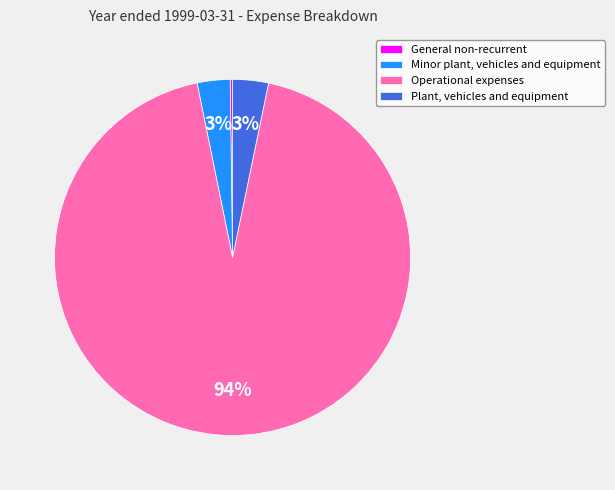

To the nearest percent, what percentage of the pie is Plant, vehicles and equipment?

3%